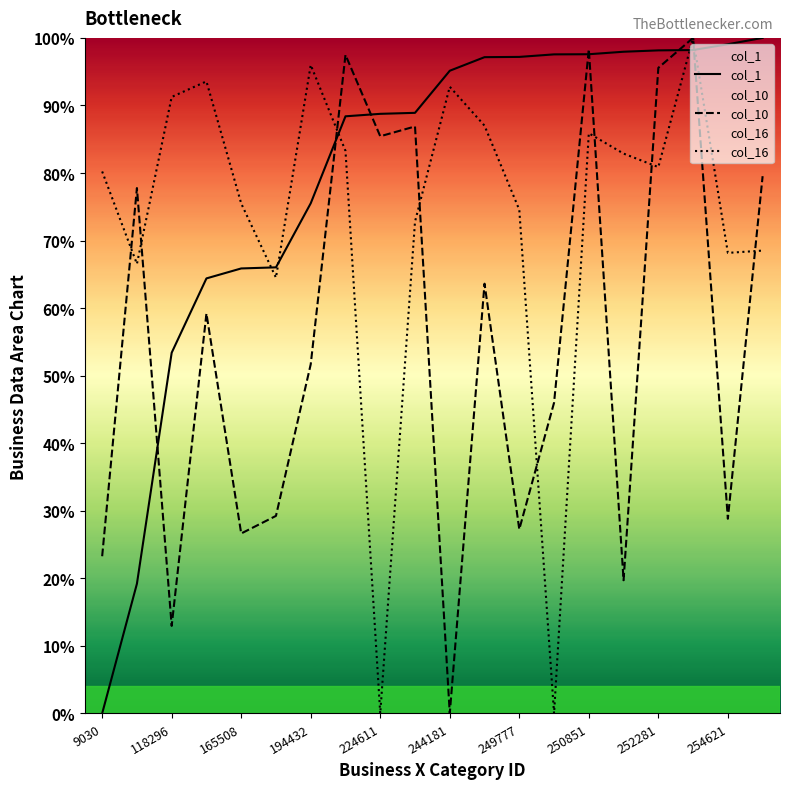

Rank the series by their average value, from highest to lowest.

col_1, col_16, col_10